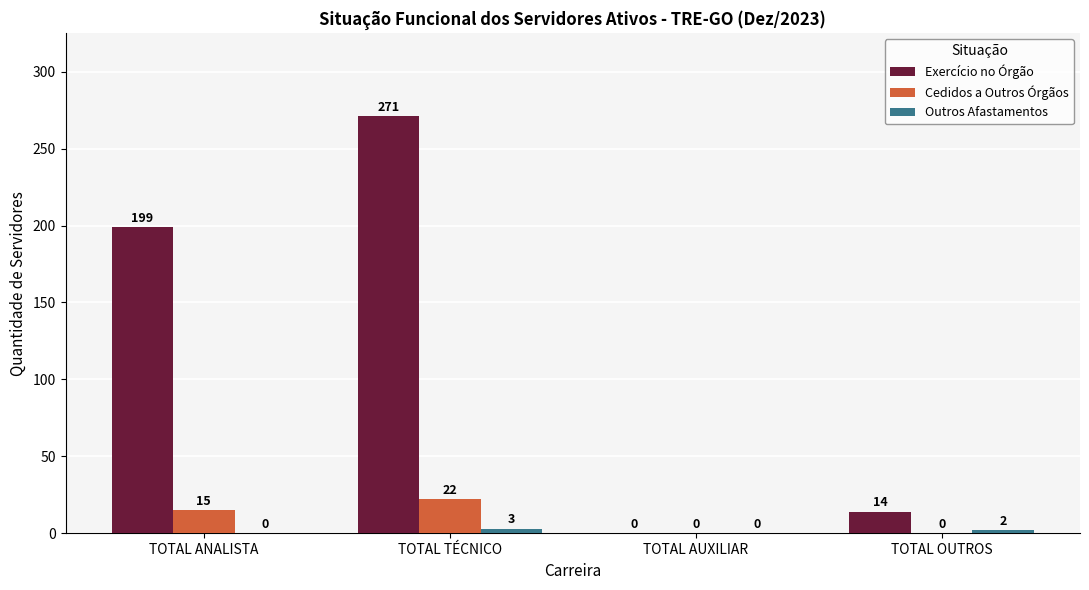

Which category has the highest value in the Cedidos a Outros Órgãos series?

TOTAL TÉCNICO